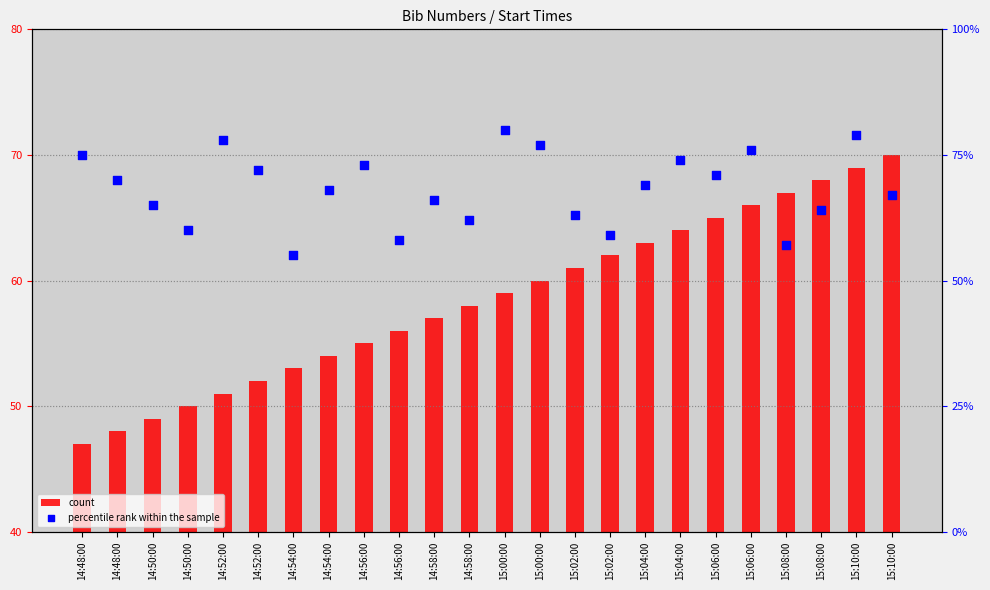

Which series reaches the minimum Y coordinate?

count